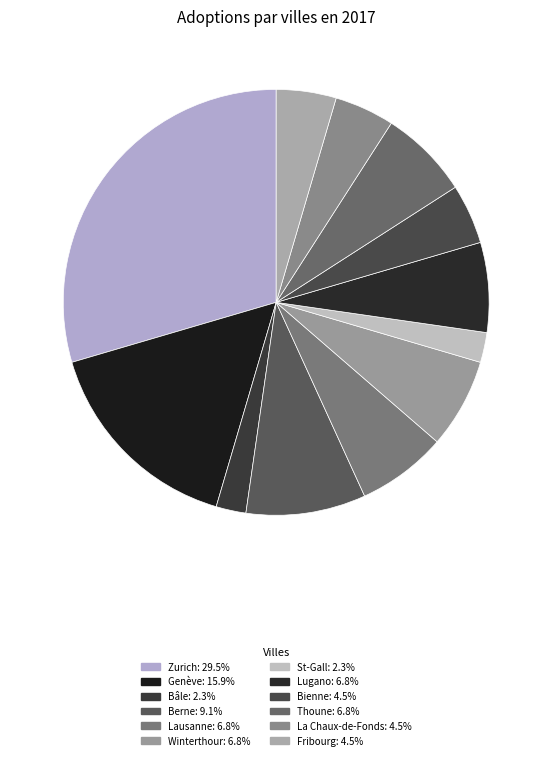

Is there any slice that represents more than half of the pie?

No